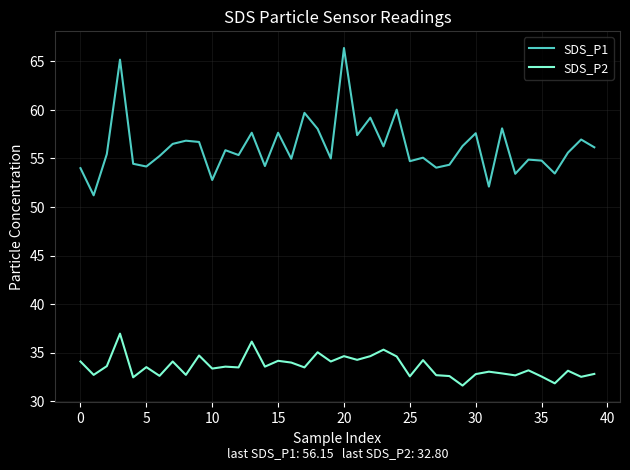

Rank the series by their maximum value, from highest to lowest.

SDS_P1, SDS_P2